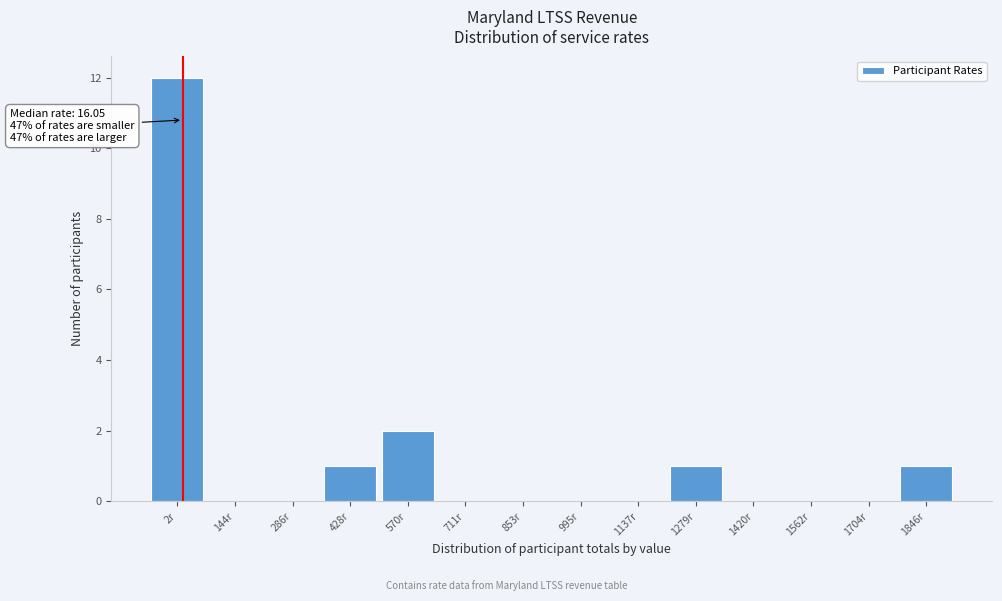

Reading left to right, transcribe all the data shown in this chart.

2r=12	144r=0	286r=0	428r=1	570r=2	711r=0	853r=0	995r=0	1137r=0	1279r=1	1420r=0	1562r=0	1704r=0	1846r=1